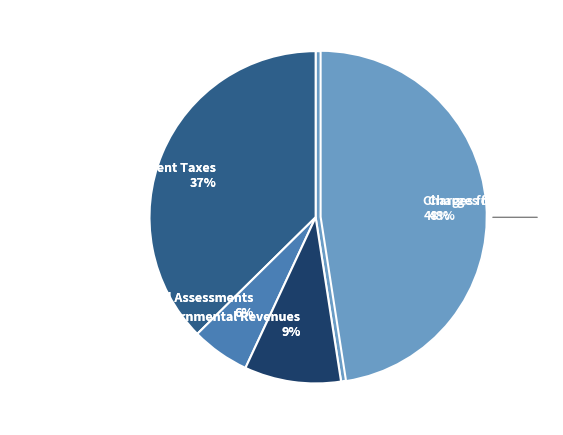

Is it true that Permits, Fees, and Special Assessments is 17% of the pie?

False